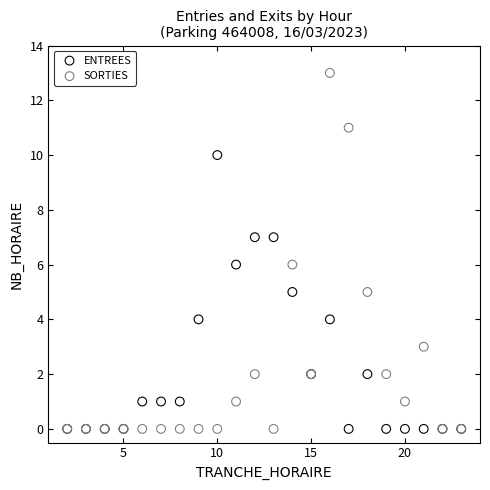

Which series contains the highest Y value?

SORTIES